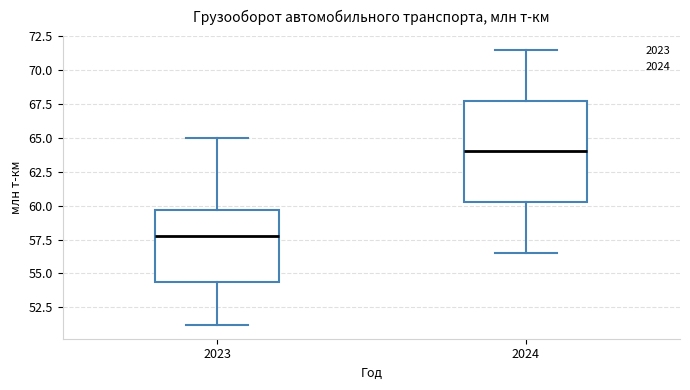

Comparing the boxes themselves (not the whiskers), which one is the tallest?

2024